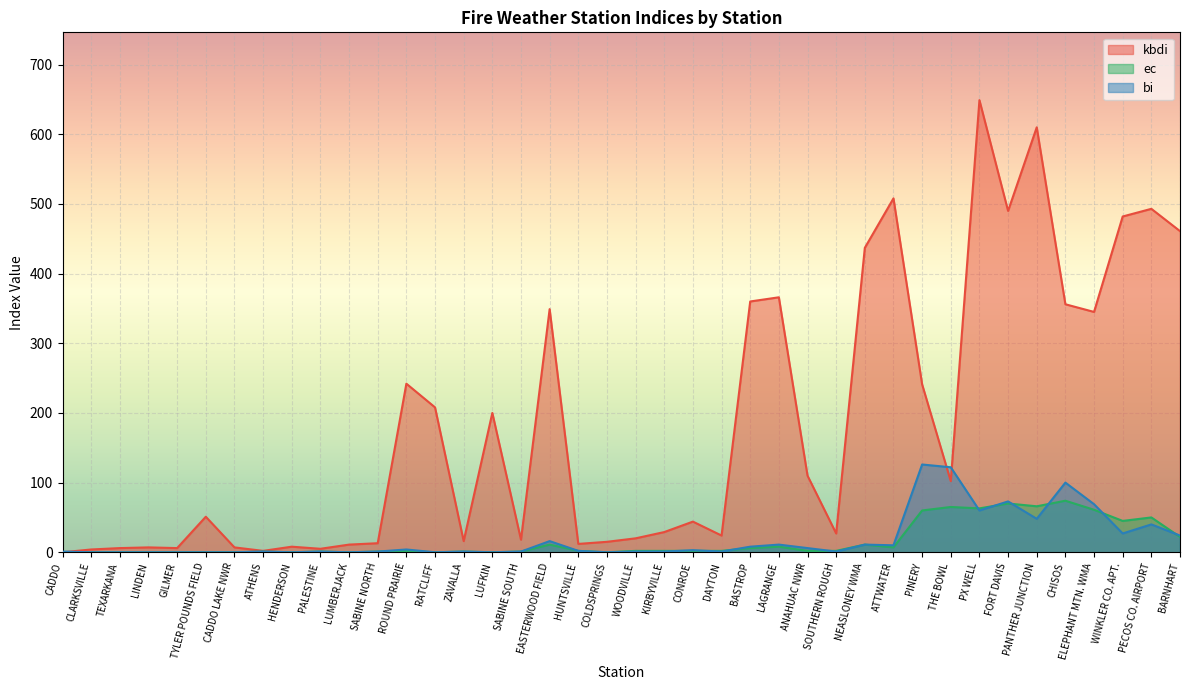

Reading left to right, transcribe all the data shown in this chart.

kbdi: CADDO=0	CLARKSVILLE=4	TEXARKANA=6	LINDEN=7	GILMER=6	TYLER POUNDS FIELD=51	CADDO LAKE NWR=7	ATHENS=2	HENDERSON=8	PALESTINE=5	LUMBERJACK=11	SABINE NORTH=13	ROUND PRAIRIE=242	RATCLIFF=208	ZAVALLA=16	LUFKIN=200	SABINE SOUTH=18	EASTERWOOD FIELD=349	HUNTSVILLE=12	COLDSPRINGS=15	WOODVILLE=20	KIRBYVILLE=29	CONROE=44	DAYTON=24	BASTROP=360	LAGRANGE=366	ANAHUAC NWR=110	SOUTHERN ROUGH=27	NEASLONEY WMA=437	ATTWATER=508	PINERY=241	THE BOWL=102	PX WELL=649	FORT DAVIS=490	PANTHER JUNCTION=610	CHISOS=356	ELEPHANT MTN. WMA=345	WINKLER CO. APT.=482	PECOS CO. AIRPORT=493	BARNHART=461
ec: CADDO=0	CLARKSVILLE=0	TEXARKANA=0	LINDEN=0	GILMER=0	TYLER POUNDS FIELD=0	CADDO LAKE NWR=0	ATHENS=1	HENDERSON=0	PALESTINE=1	LUMBERJACK=0	SABINE NORTH=1	ROUND PRAIRIE=2	RATCLIFF=0	ZAVALLA=1	LUFKIN=0	SABINE SOUTH=1	EASTERWOOD FIELD=11	HUNTSVILLE=2	COLDSPRINGS=0	WOODVILLE=2	KIRBYVILLE=2	CONROE=2	DAYTON=2	BASTROP=6	LAGRANGE=8	ANAHUAC NWR=2	SOUTHERN ROUGH=2	NEASLONEY WMA=11	ATTWATER=7	PINERY=60	THE BOWL=65	PX WELL=63	FORT DAVIS=70	PANTHER JUNCTION=66	CHISOS=74	ELEPHANT MTN. WMA=61	WINKLER CO. APT.=45	PECOS CO. AIRPORT=50	BARNHART=22
bi: CADDO=1	CLARKSVILLE=0	TEXARKANA=0	LINDEN=0	GILMER=0	TYLER POUNDS FIELD=0	CADDO LAKE NWR=0	ATHENS=1	HENDERSON=0	PALESTINE=1	LUMBERJACK=0	SABINE NORTH=1	ROUND PRAIRIE=4	RATCLIFF=0	ZAVALLA=1	LUFKIN=0	SABINE SOUTH=1	EASTERWOOD FIELD=16	HUNTSVILLE=2	COLDSPRINGS=0	WOODVILLE=1	KIRBYVILLE=1	CONROE=3	DAYTON=1	BASTROP=8	LAGRANGE=11	ANAHUAC NWR=6	SOUTHERN ROUGH=1	NEASLONEY WMA=11	ATTWATER=10	PINERY=126	THE BOWL=122	PX WELL=60	FORT DAVIS=73	PANTHER JUNCTION=48	CHISOS=100	ELEPHANT MTN. WMA=69	WINKLER CO. APT.=27	PECOS CO. AIRPORT=40	BARNHART=24